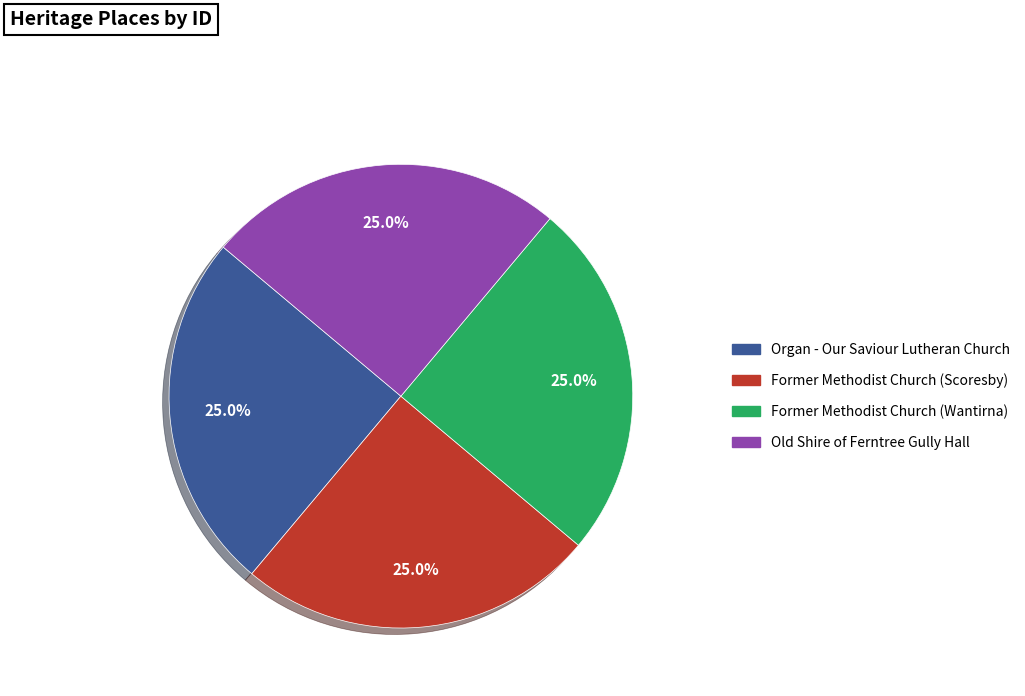

Combined, what portion of the pie is Former Methodist Church (Wantirna) and Organ - Our Saviour Lutheran Church?

50.0%